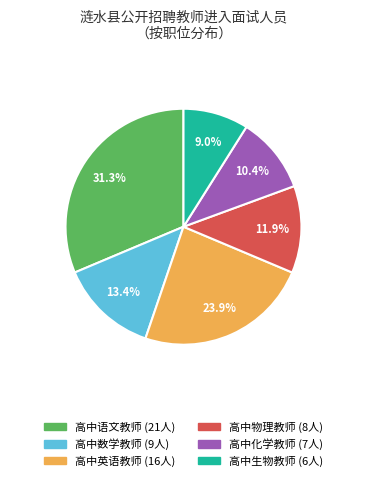

Is there any slice that represents more than half of the pie?

No